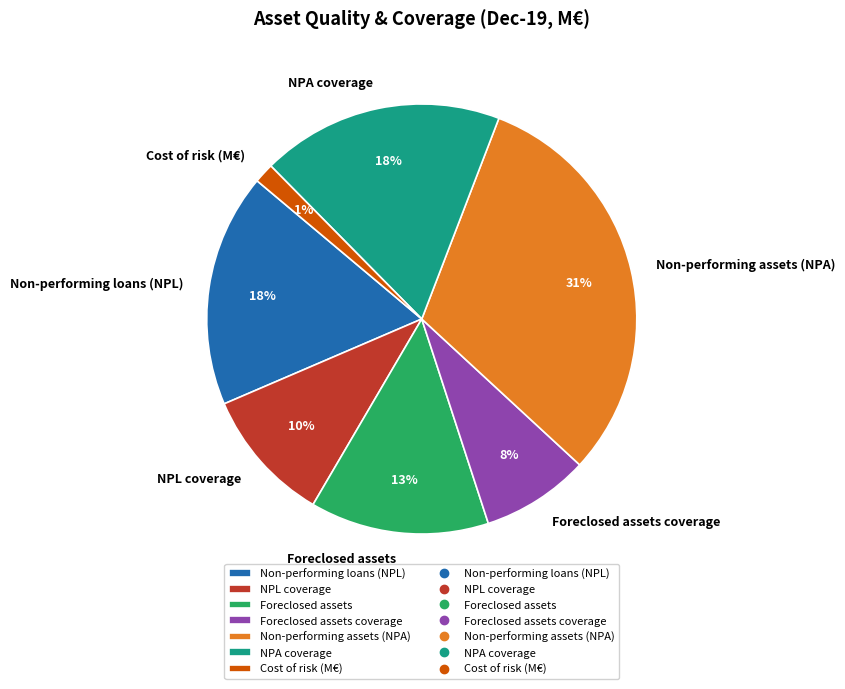

To the nearest percent, what is the average slice percentage?

14%